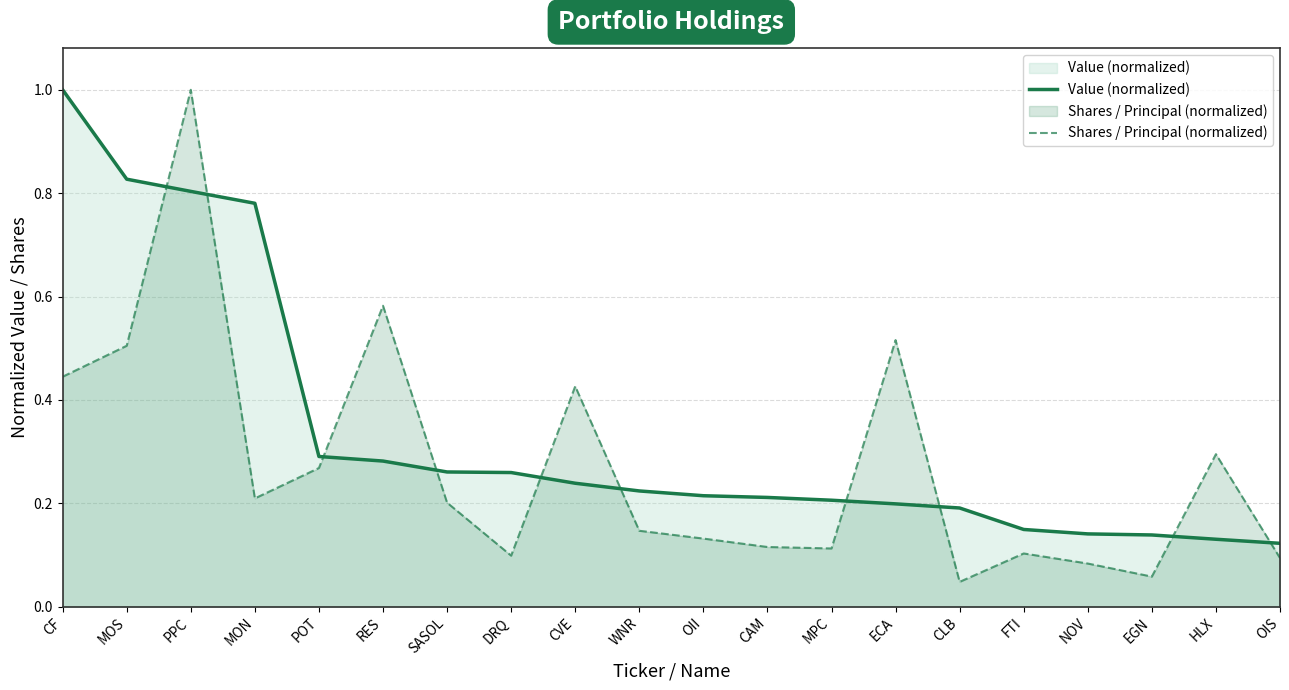

The Value (normalized) series shows 1.1 at MOS. True or false?

False